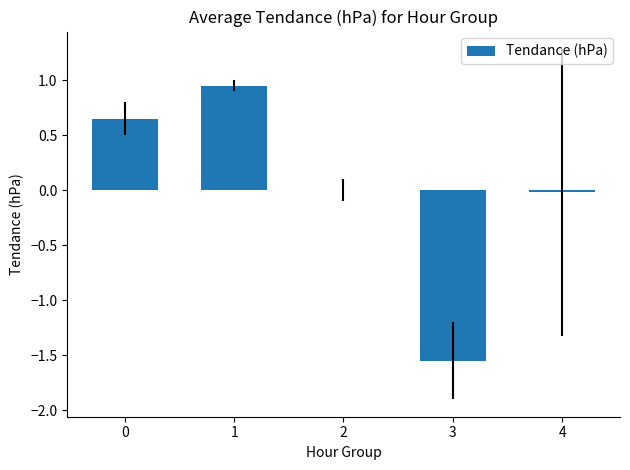

Are the bars horizontal?

No